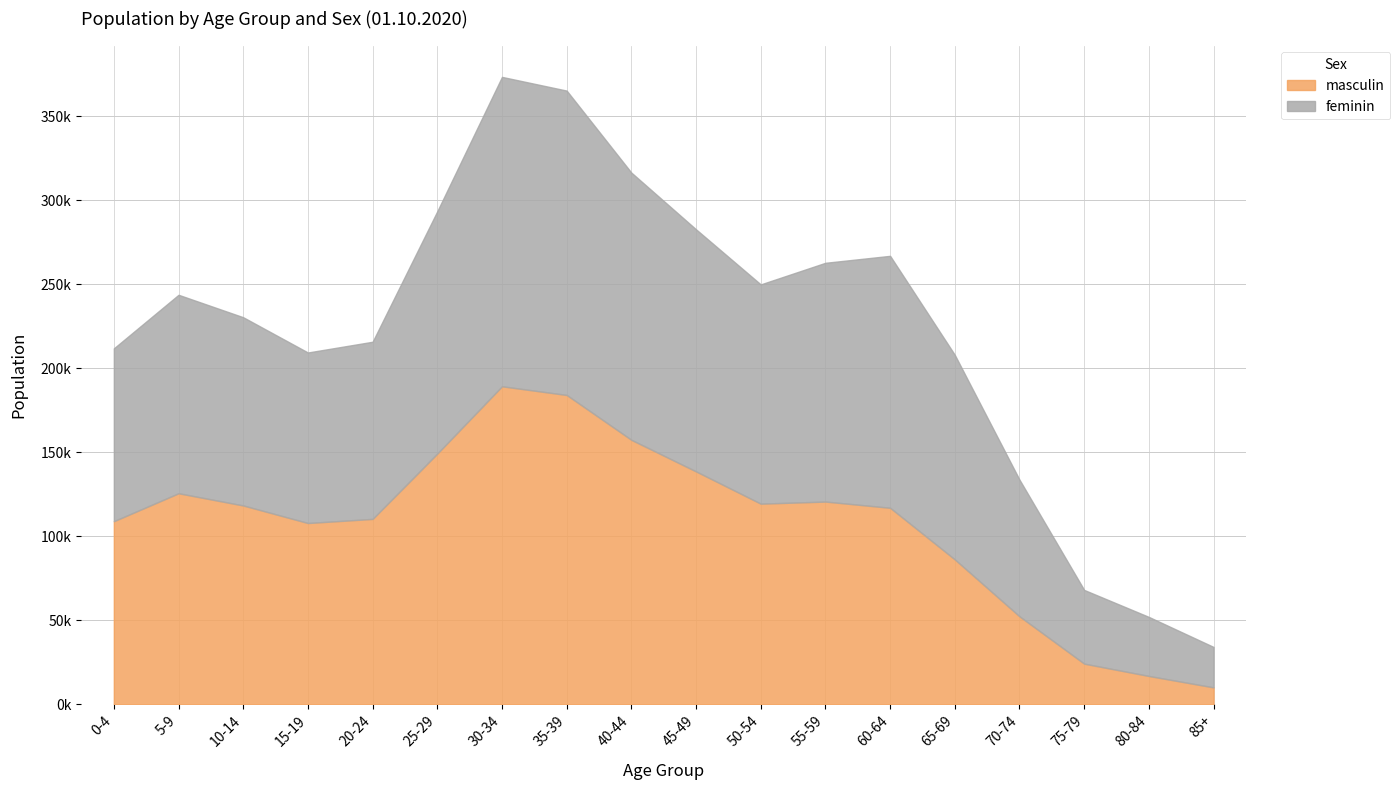

At which label does masculin reach its minimum?

85+